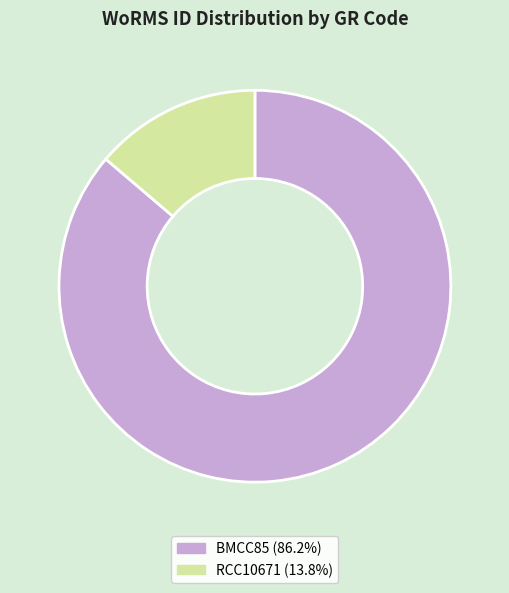

Is the sum of RCC10671 (13.8%) and BMCC85 (86.2%) greater than half?

Yes